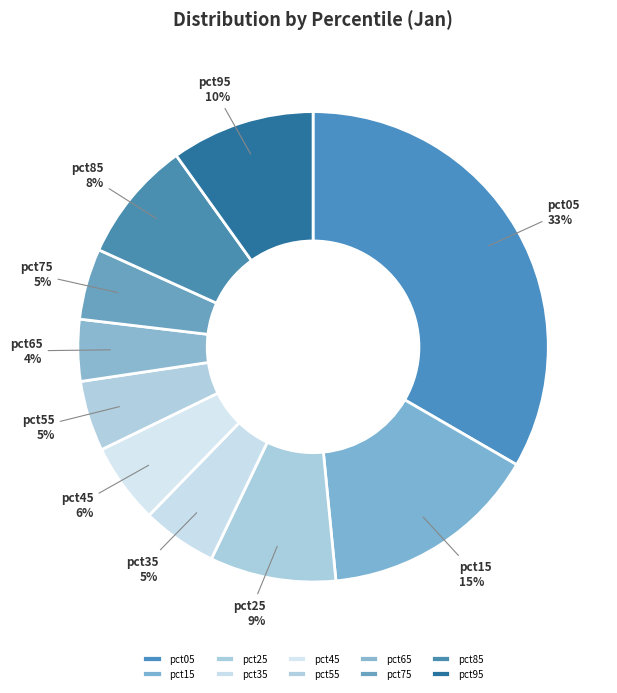

Is pct95 the majority of the pie?

No